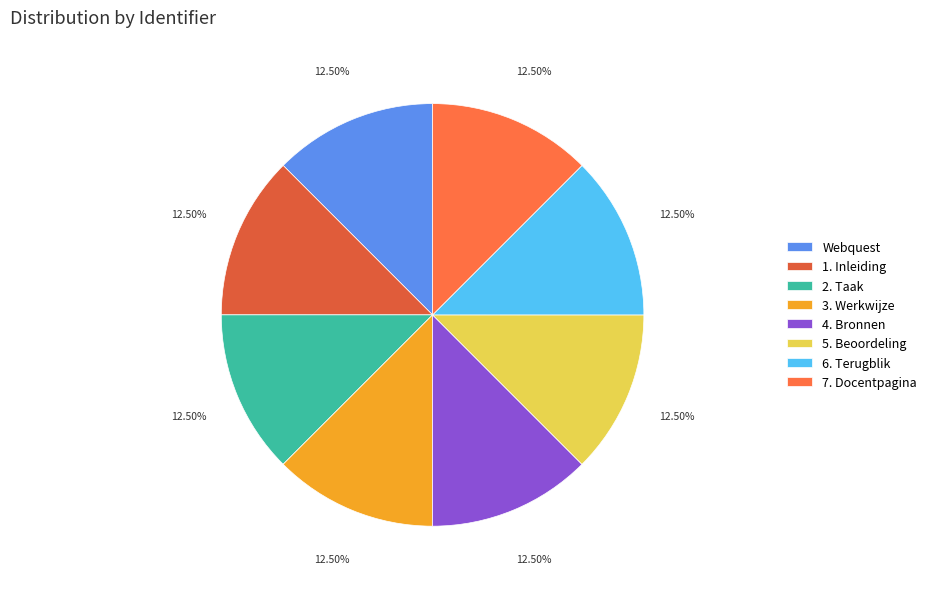

Does 1. Inleiding account for over 50% of the chart?

No